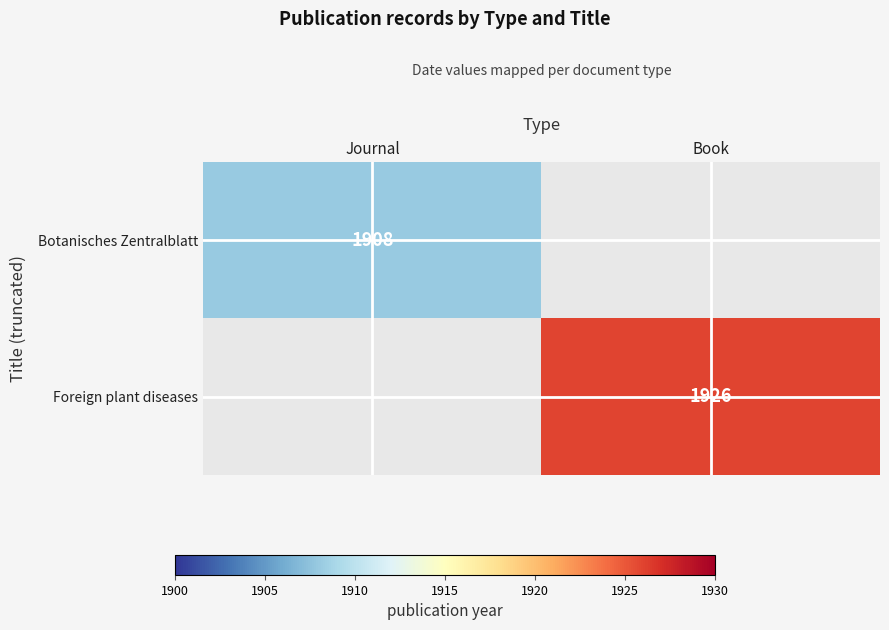

The Foreign plant diseases series shows 1926 at Book. True or false?

True